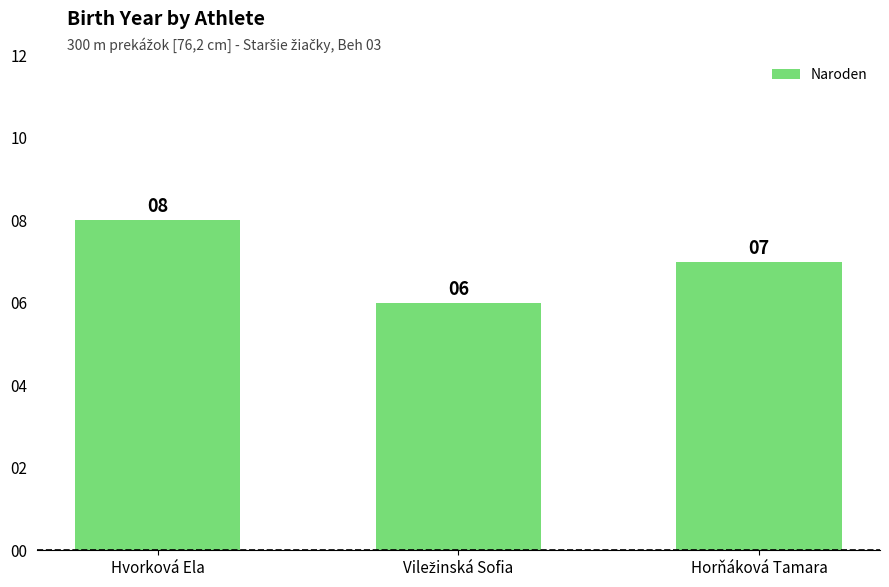

What is the difference between the maximum and minimum values?

2